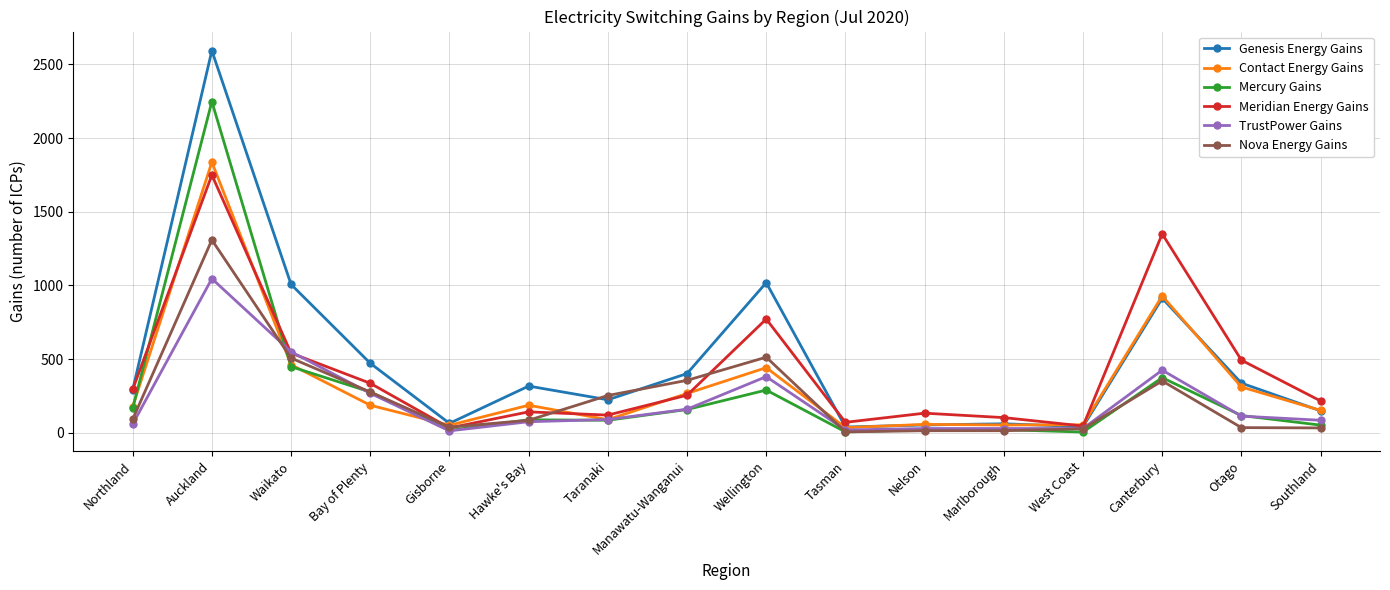

Is this an area chart (filled region under the line)?

No